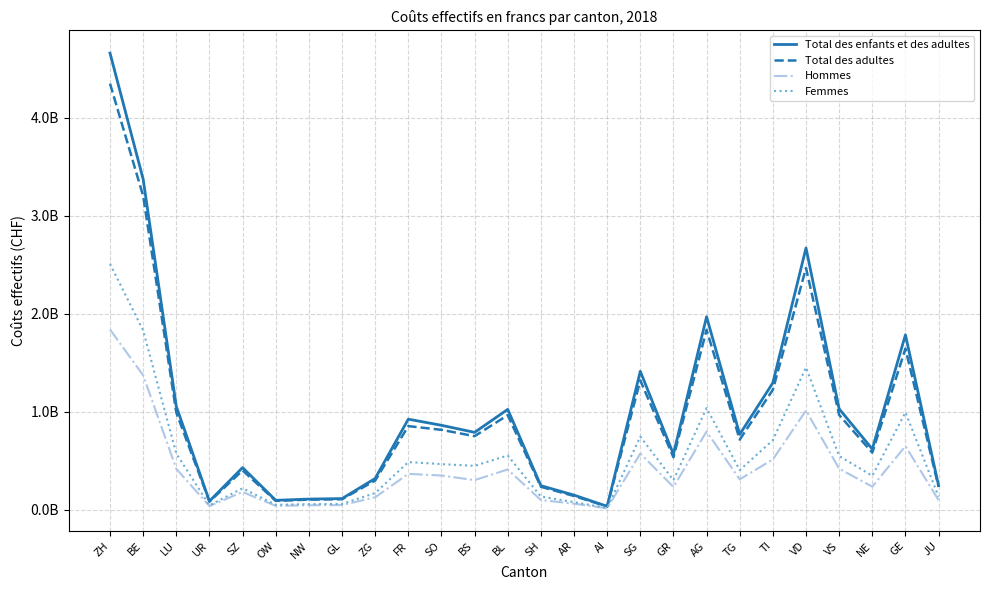

What is the difference between the second highest and minimum values in the Total des adultes series?

3168370335